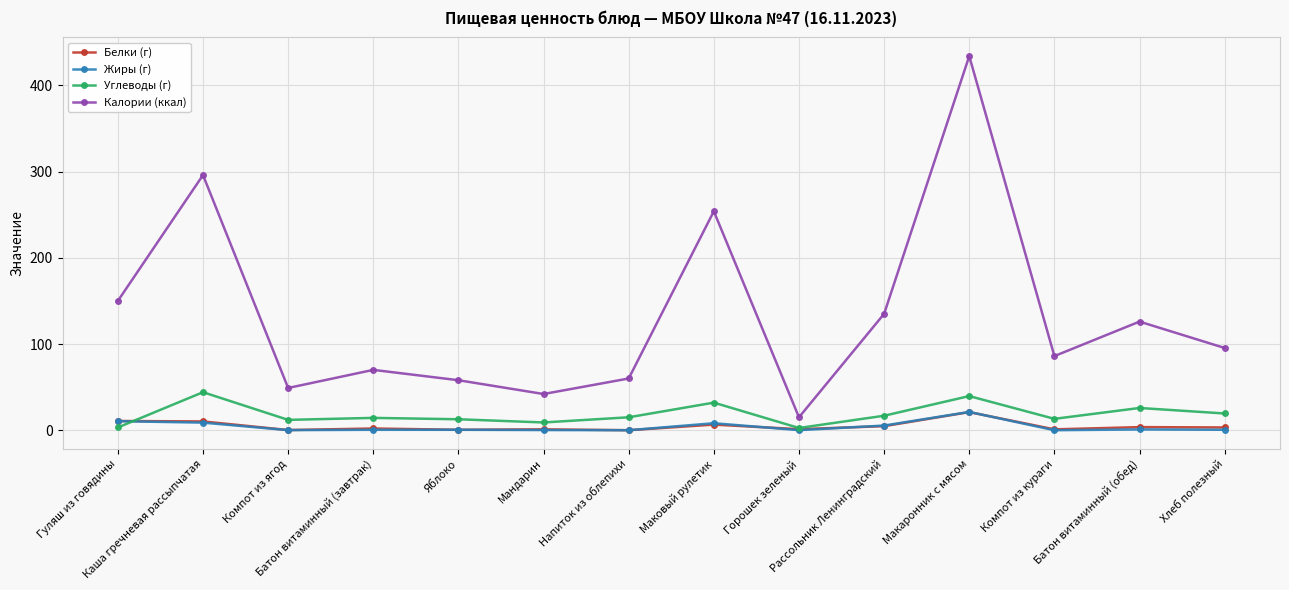

How many values in the Калории (ккал) series are below 95?

7